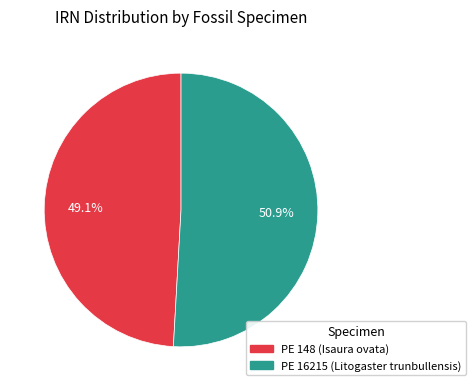

Is there a majority slice in this chart?

Yes